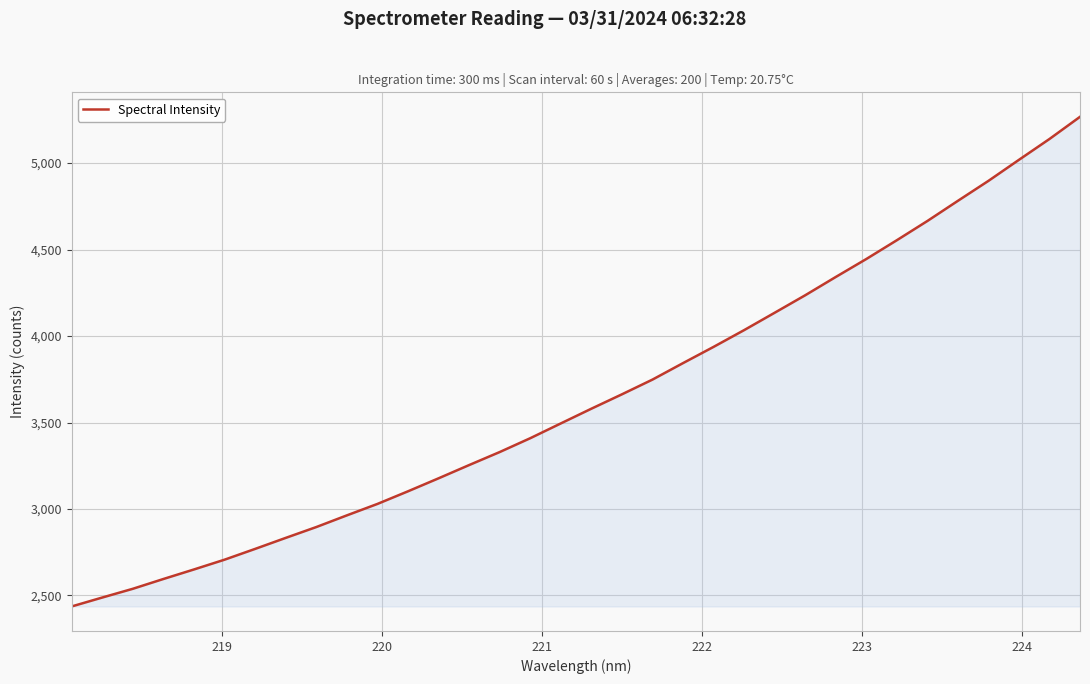

What is the difference between the maximum and minimum values?

2830.7